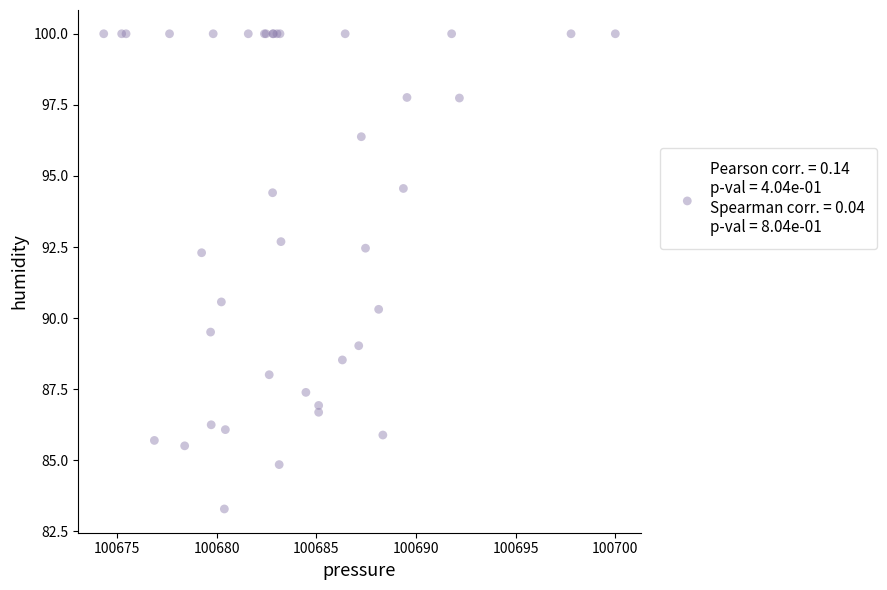

What Y value in the scatter plot is closest to 91?

90.6